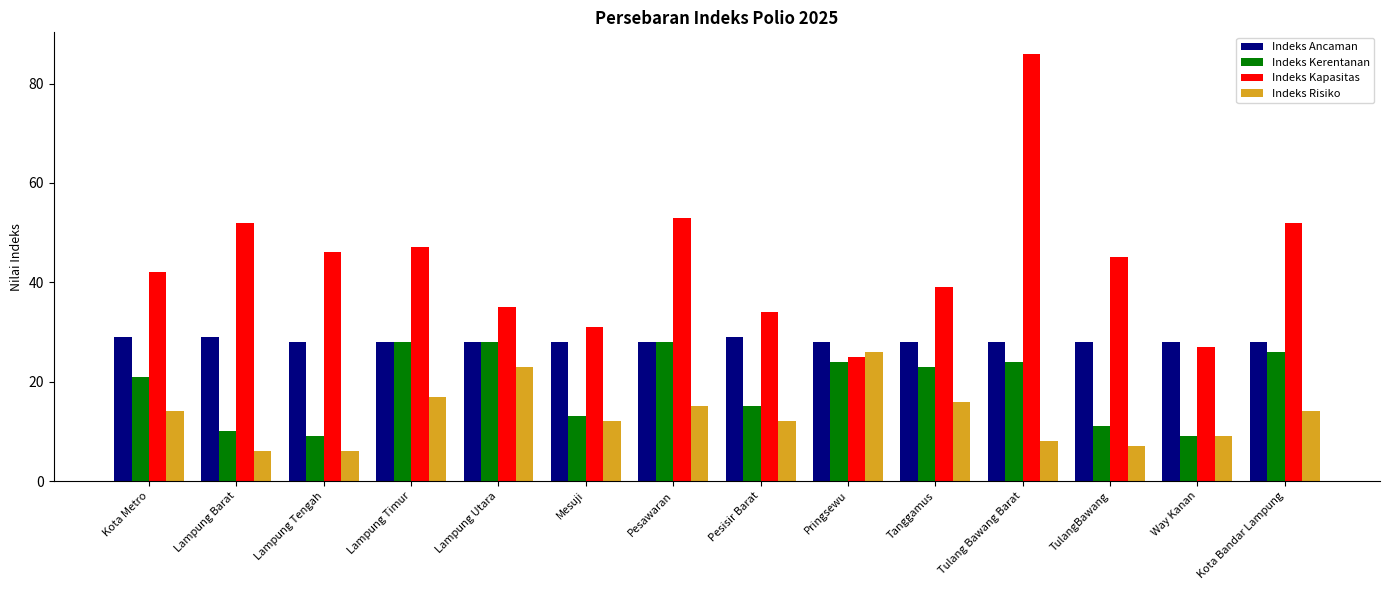

Which series has the largest total across all categories?

Indeks Kapasitas